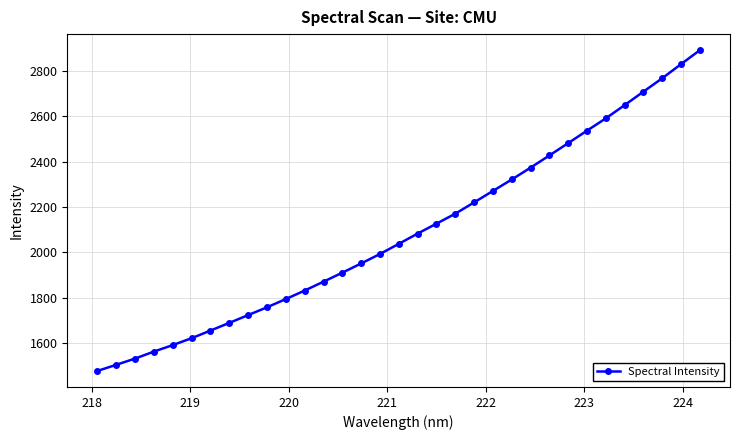

What is the smallest value displayed?

1477.0